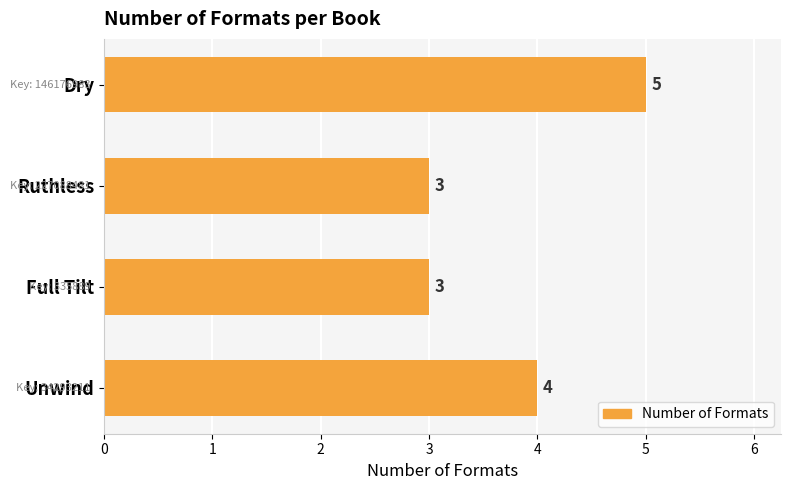

Count the number of categories in the chart.

4